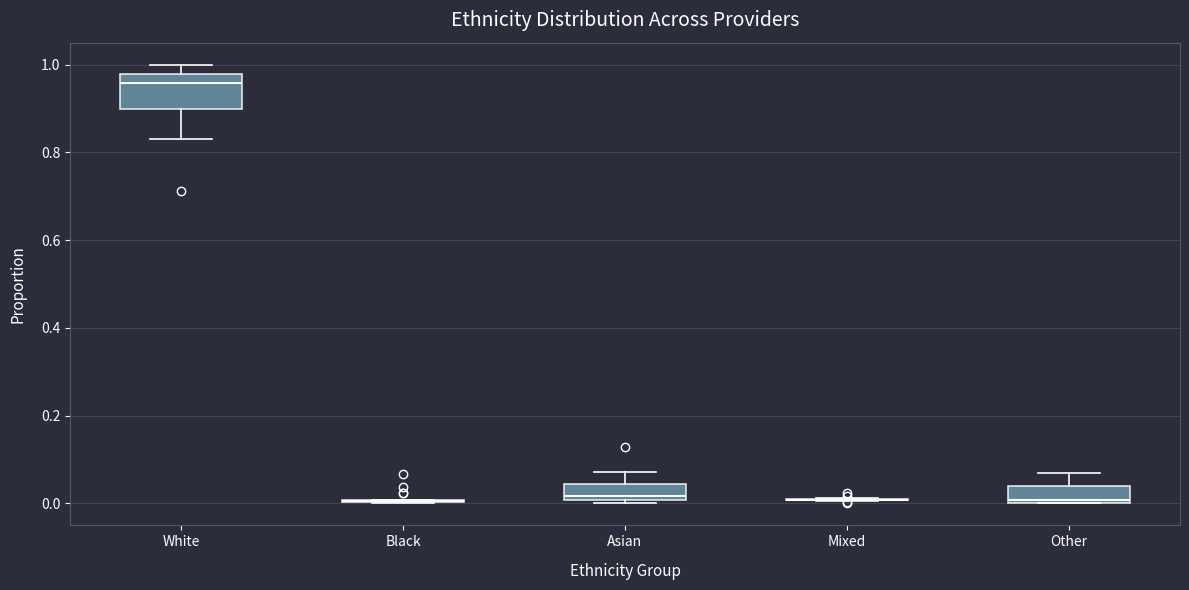

Which box is the tallest, from its lower edge to its upper edge?

White